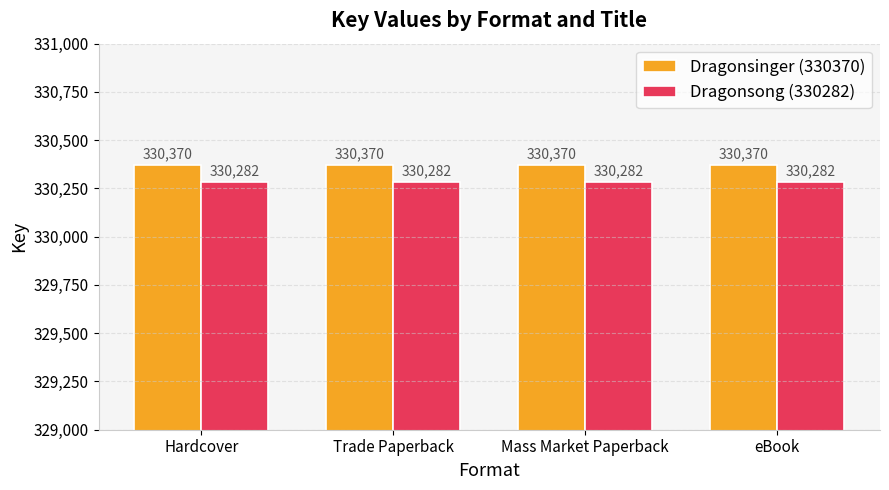

What is the sum of all Dragonsinger (330370) values?

1321480